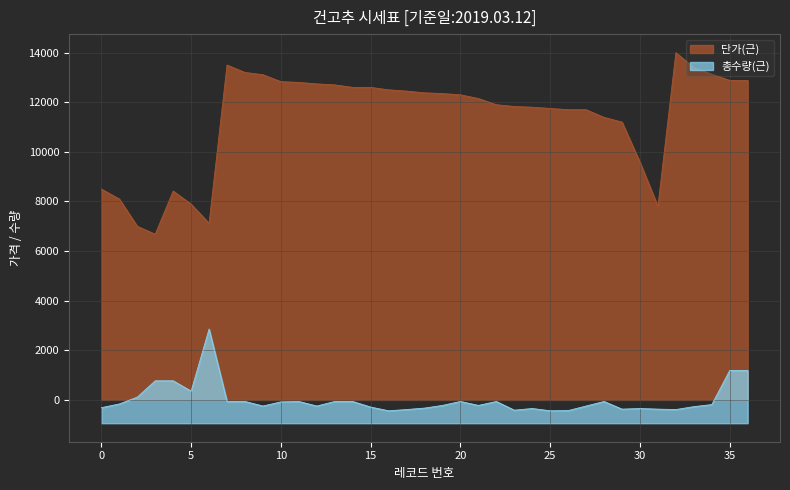

Where is 단가(근) nearest to the value 10340?

30